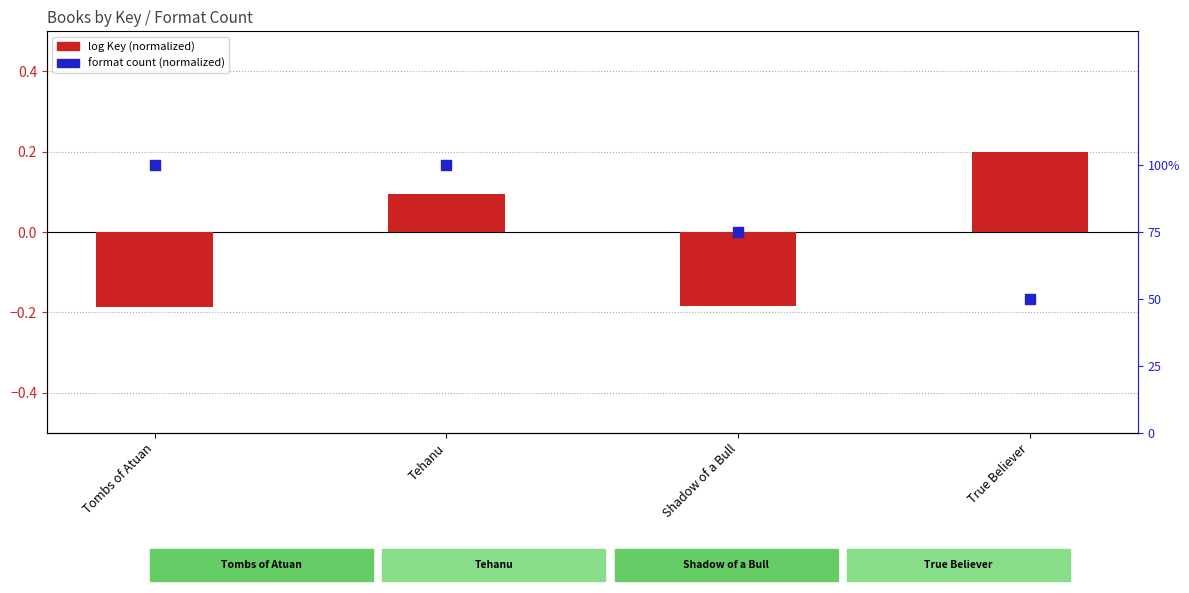

What are all the series names shown in the legend?

log Key (normalized), format count (normalized)